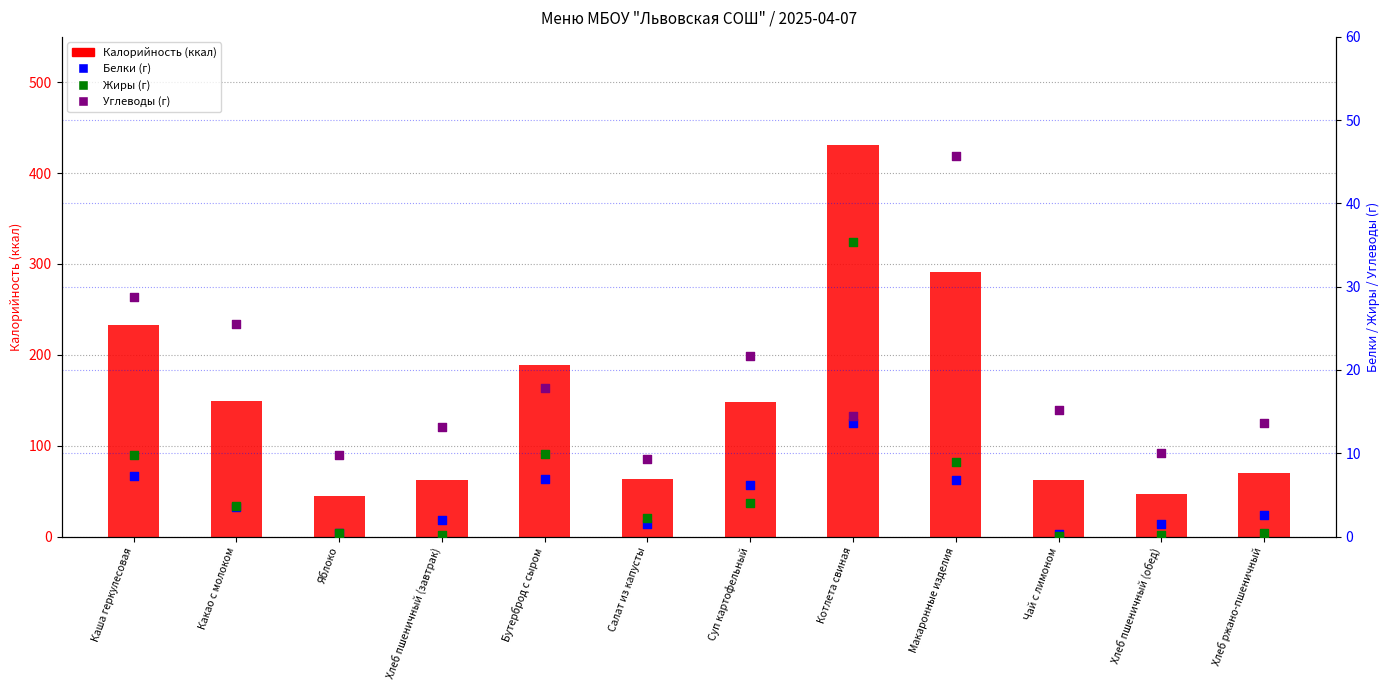

Which series has the largest Y range (max minus min)?

Калорийность